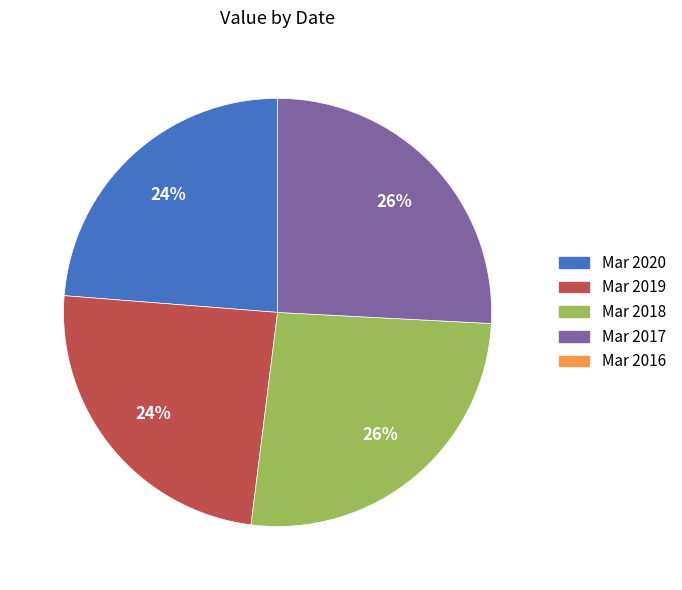

Is there a majority slice in this chart?

No